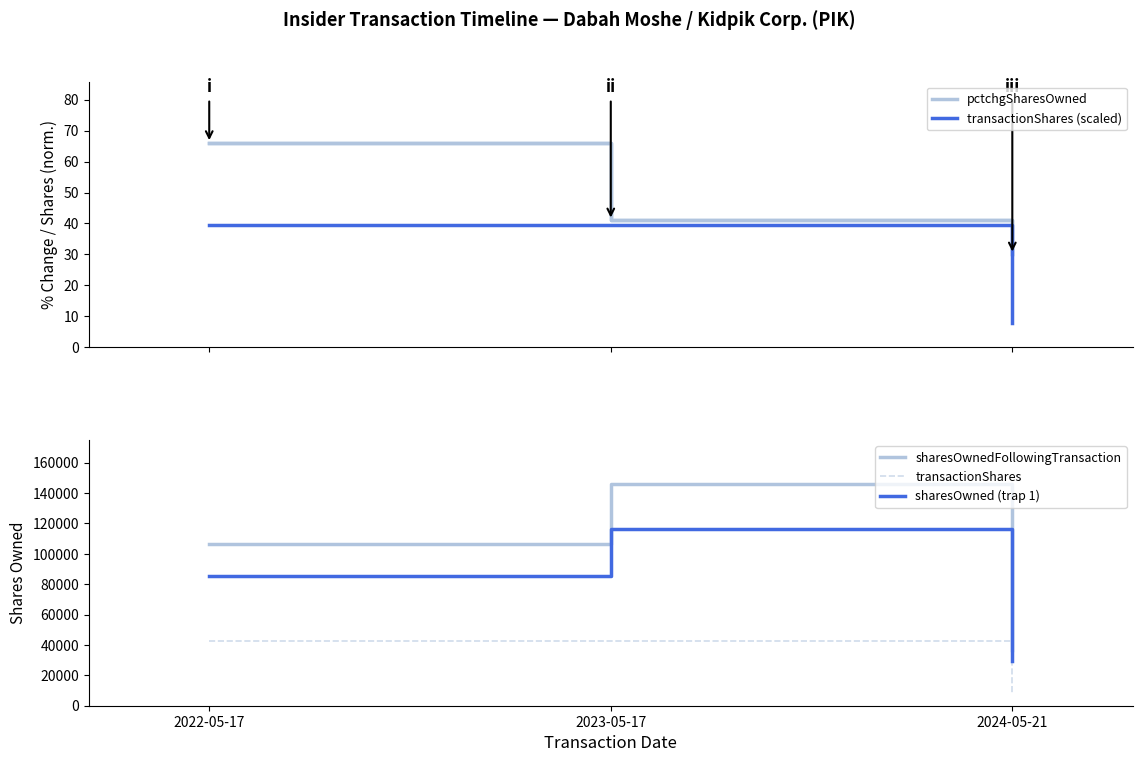

What is the sum of the sharesOwned (trap 1) values at 2024-05-21 and 2022-05-17?

114690.4